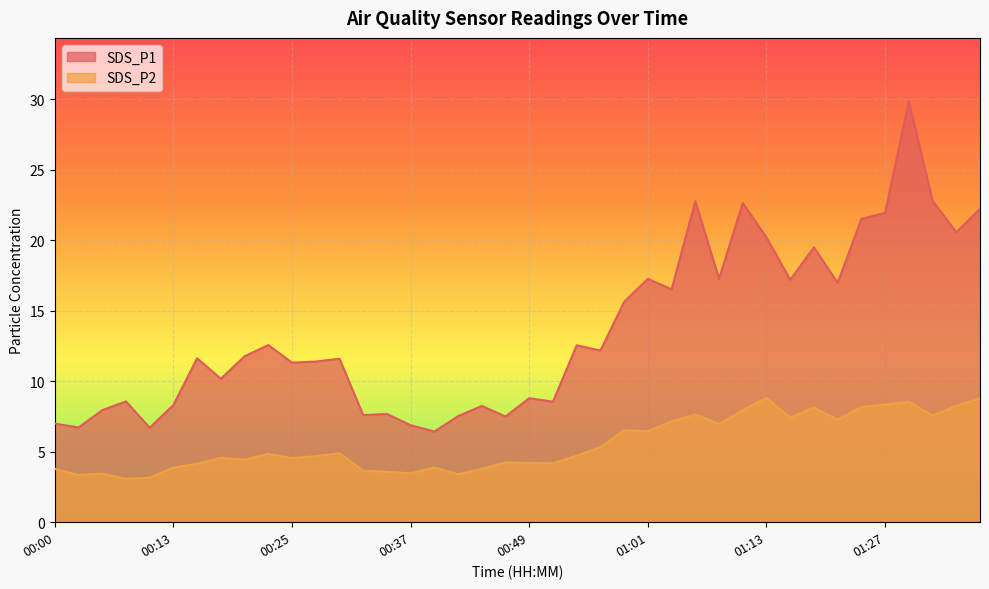

What is the spread (max minus min) of values at 01:13?

11.4